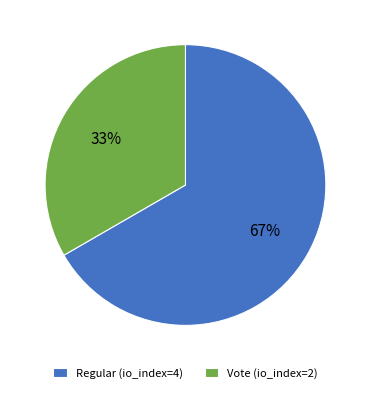

To the nearest percent, what is the combined percentage of Regular (io_index=4) and Vote (io_index=2)?

100%